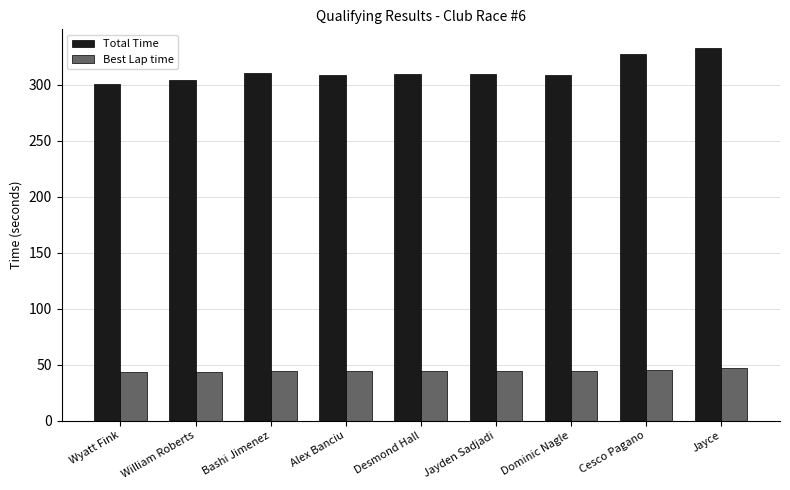

At Cesco Pagano, list the series in order from smallest to largest.

Best Lap time, Total Time